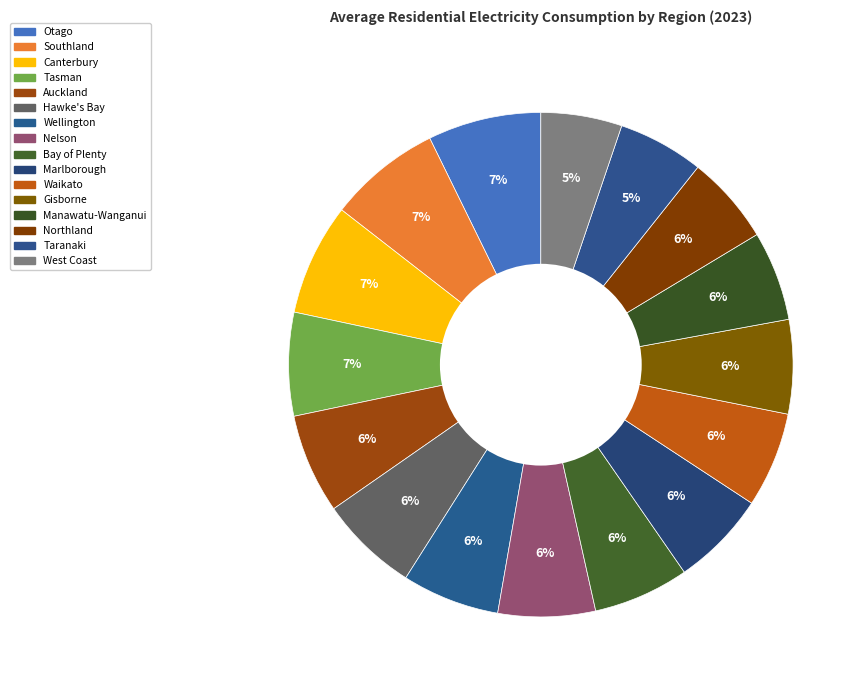

How many slices are in this pie chart?

16